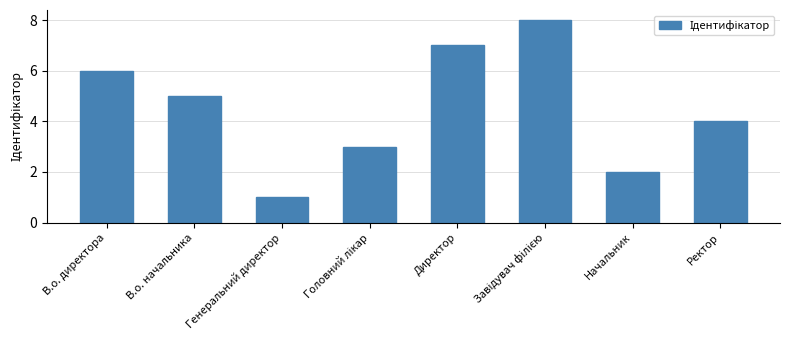

How many values are between 3 and 7?

5